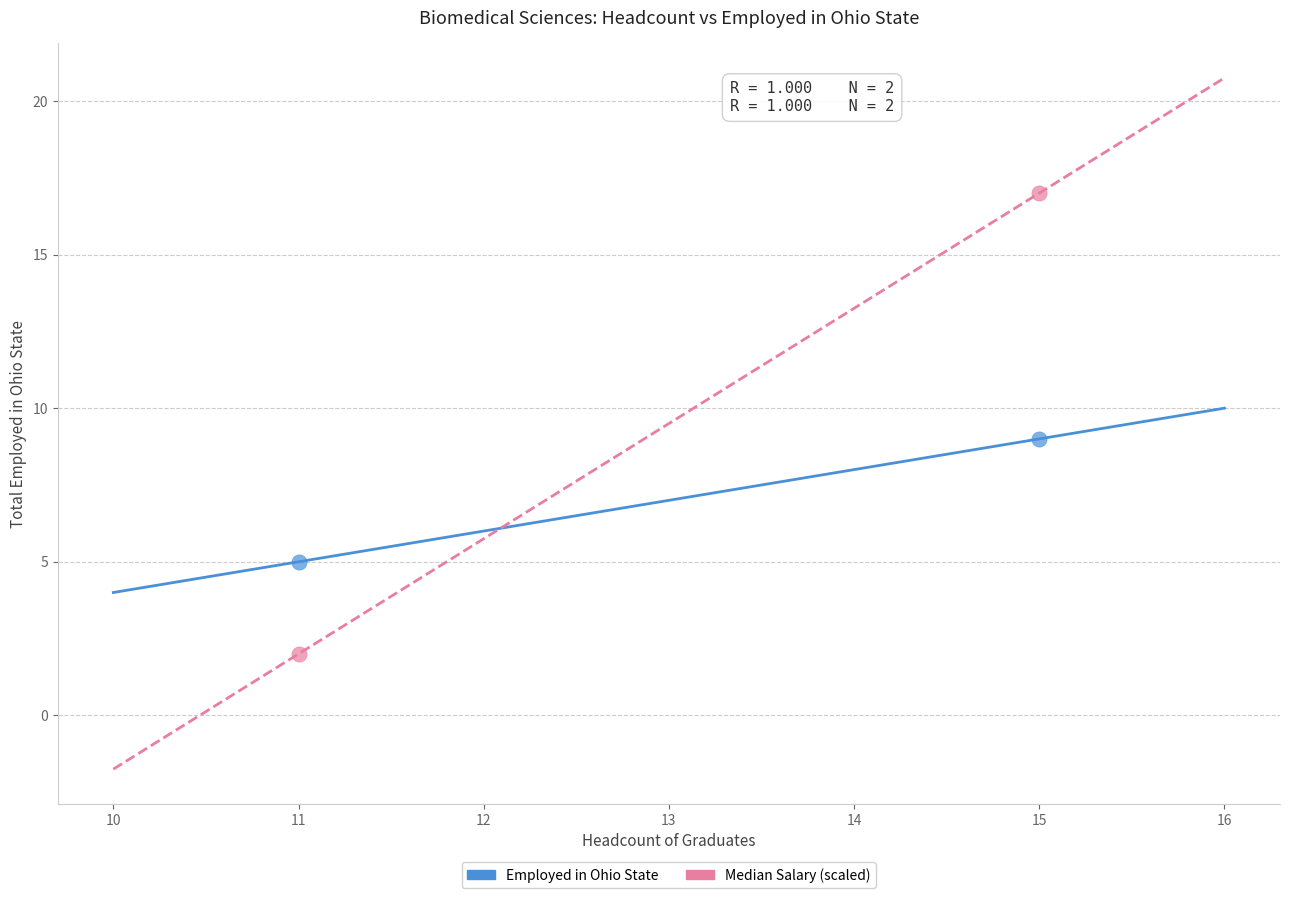

What are all the series names shown in the legend?

Employed in Ohio State, Median Salary (scaled)